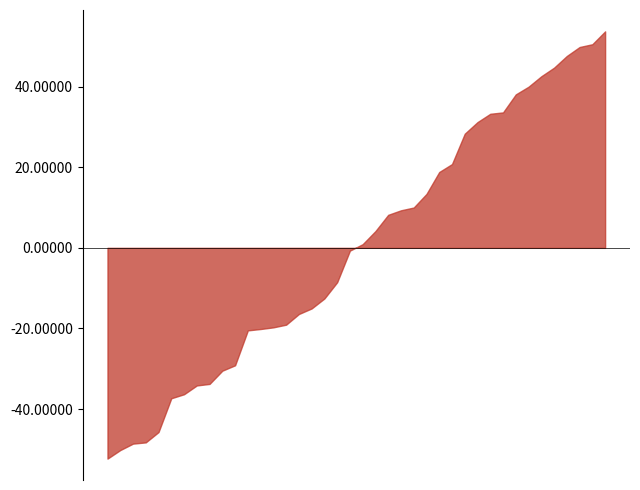

At which category does the chart reach its peak across all series?

00:01